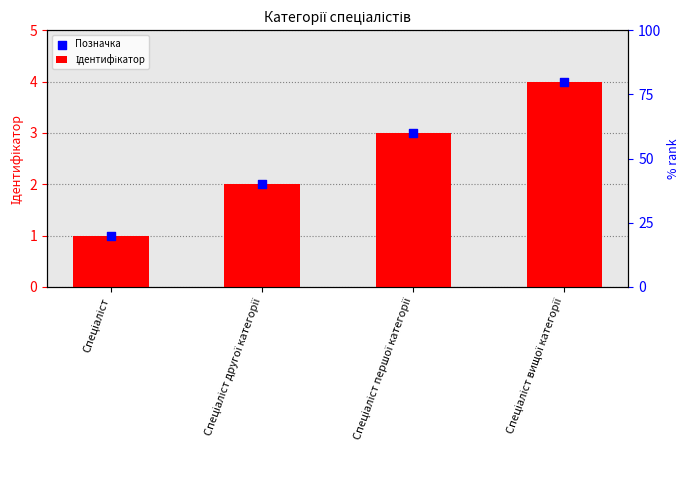

At how many categories does at least one series exceed 2?

2